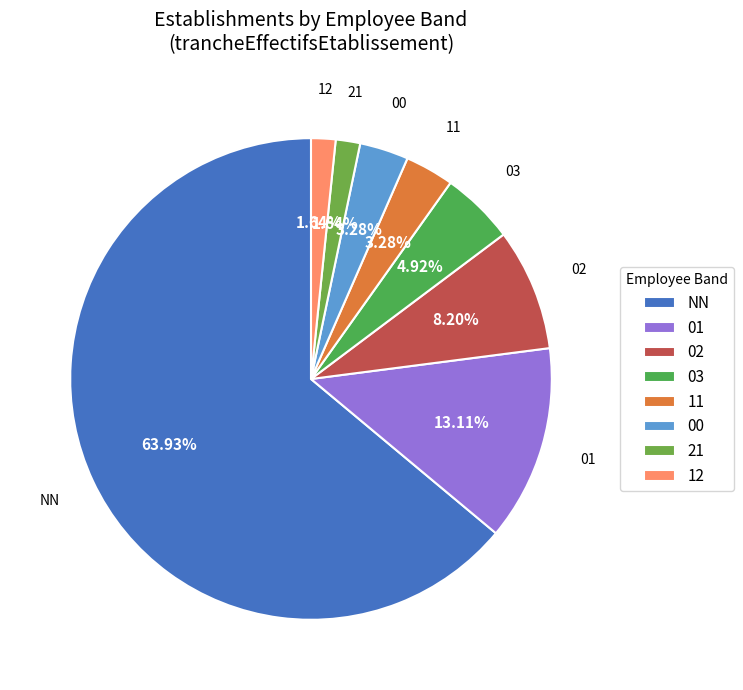

Which slice is the largest?

NN